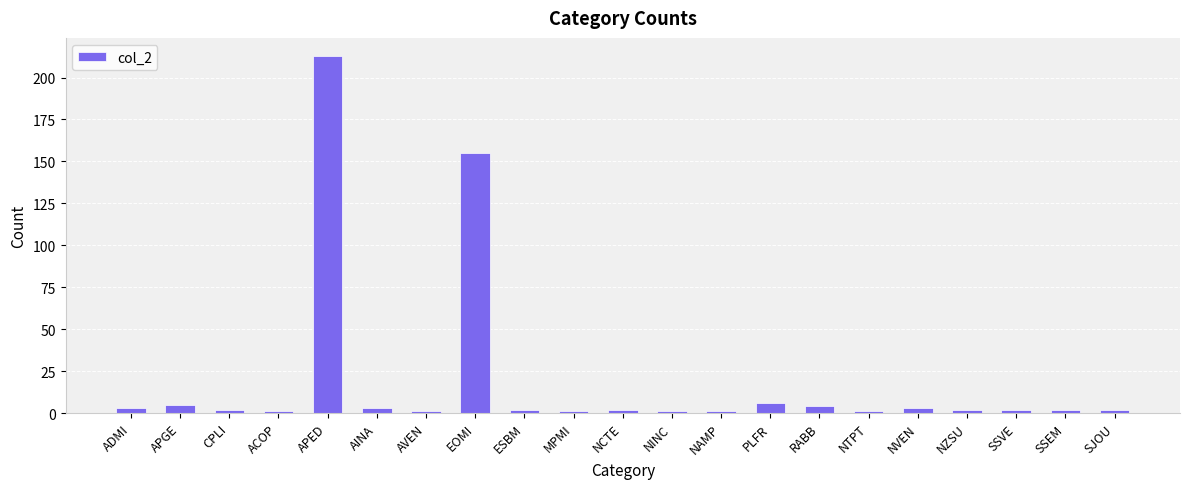

Which has a higher value, NZSU or APGE?

APGE